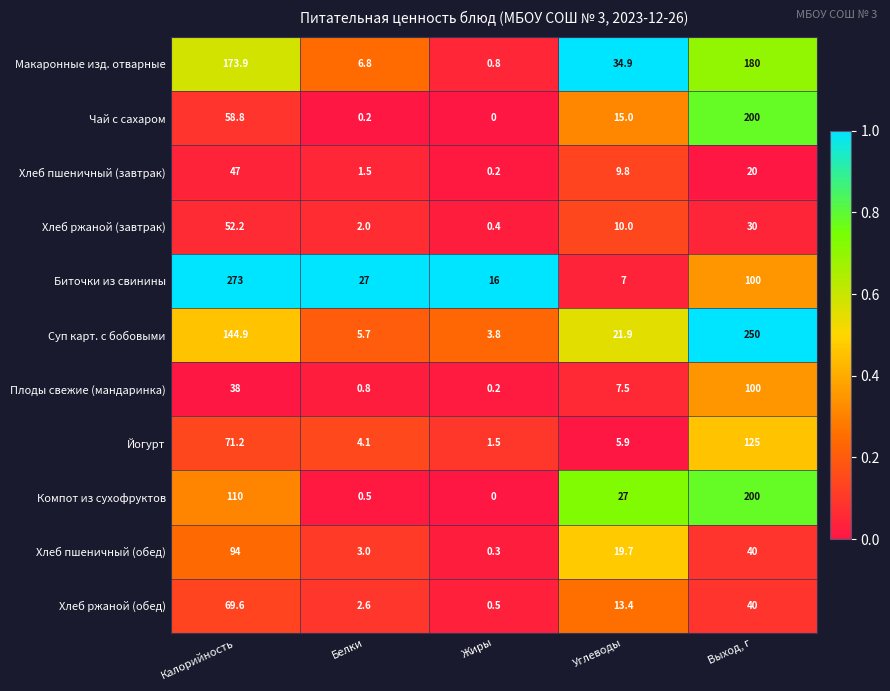

Count the number of data series in this chart.

11